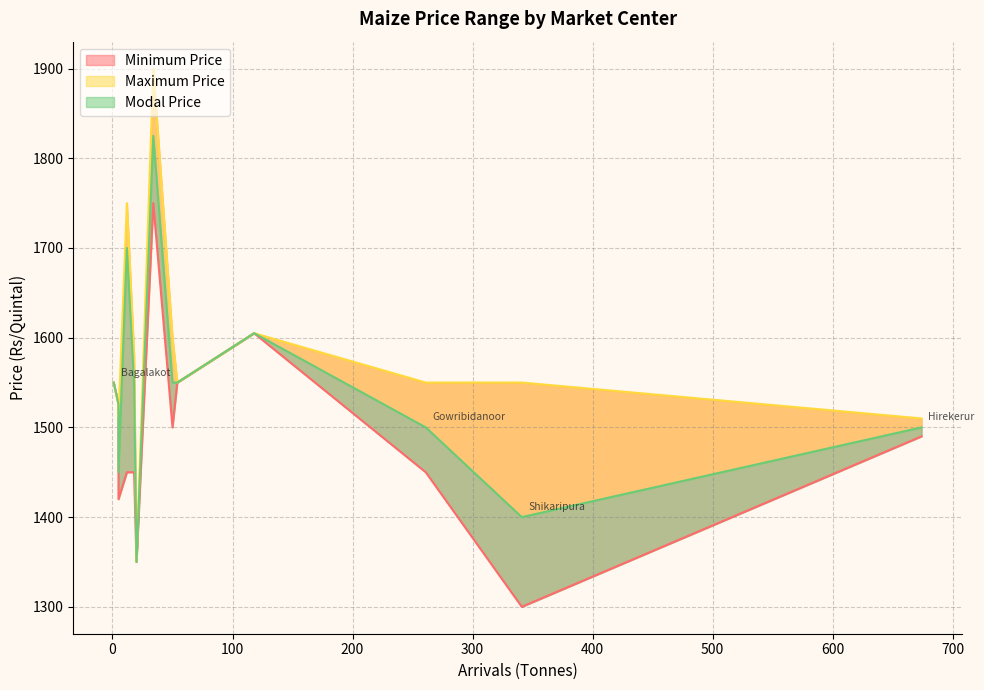

What is the difference between the maximum and second lowest values in the Modal Price series?

425